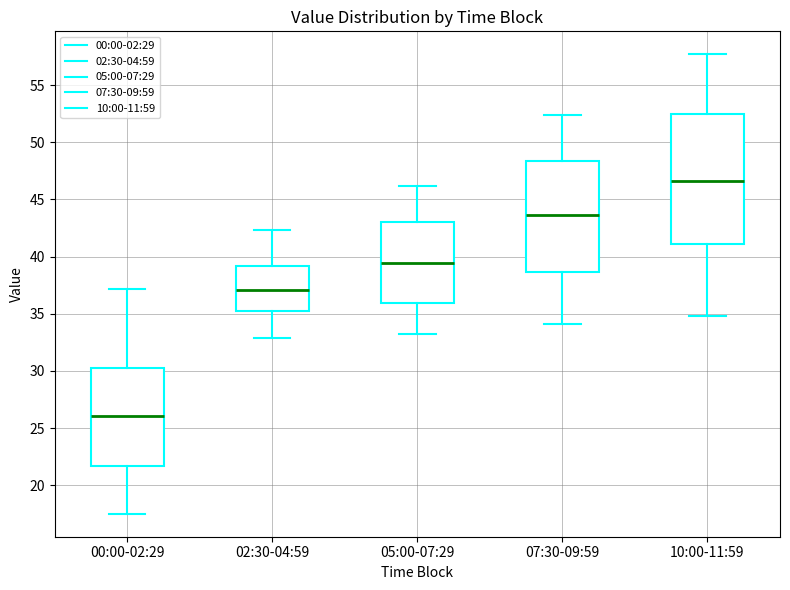

Reading left to right, transcribe this box plot: for each box, give where its median line is, the range the box spans, and where its two whiskers end, as read against the y-axis. The values are not printed on the chart, so give them approximately, as read against the axis.

00:00-02:29: median 26.0, box 21.5 to 30.0, whiskers 17.5 to 37.0
02:30-04:59: median 37.0, box 35.0 to 39.0, whiskers 33.0 to 42.5
05:00-07:29: median 39.5, box 36.0 to 43.0, whiskers 33.0 to 46.0
07:30-09:59: median 43.5, box 38.5 to 48.5, whiskers 34.0 to 52.5
10:00-11:59: median 46.5, box 41.0 to 52.5, whiskers 35.0 to 57.5